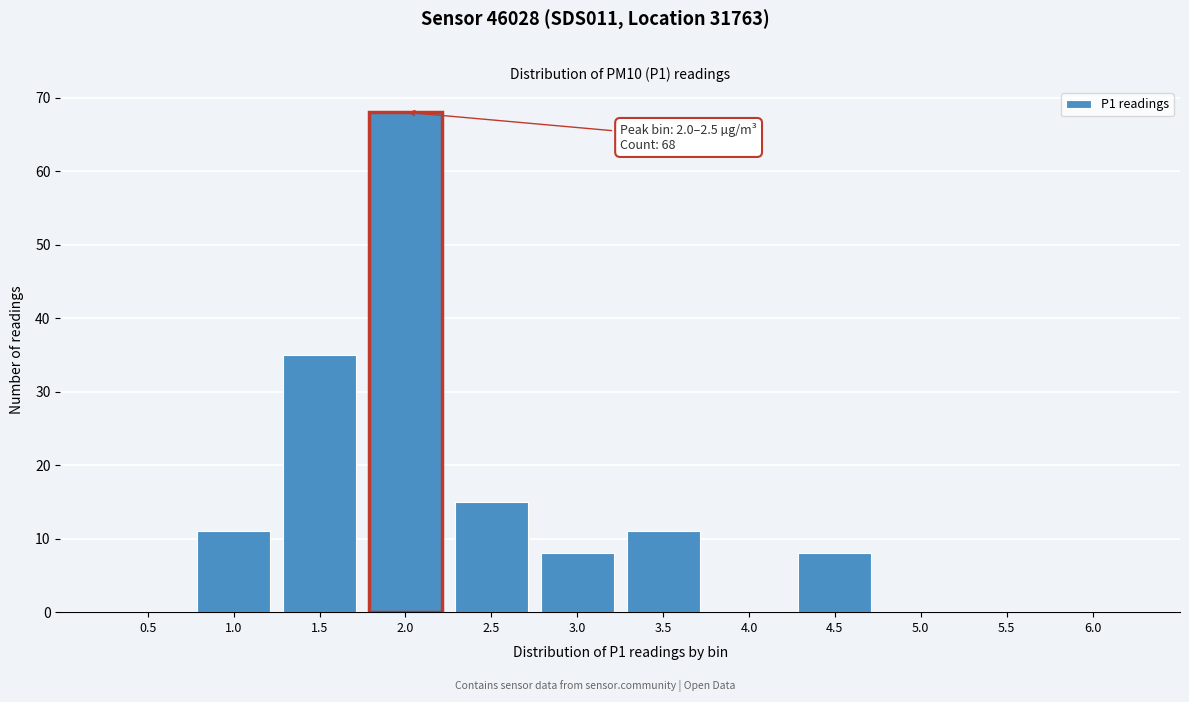

Reading right to left, extract all data points from this chart.

6.0=0	5.5=0	5.0=0	4.5=8	4.0=0	3.5=11	3.0=8	2.5=15	2.0=68	1.5=35	1.0=11	0.5=0